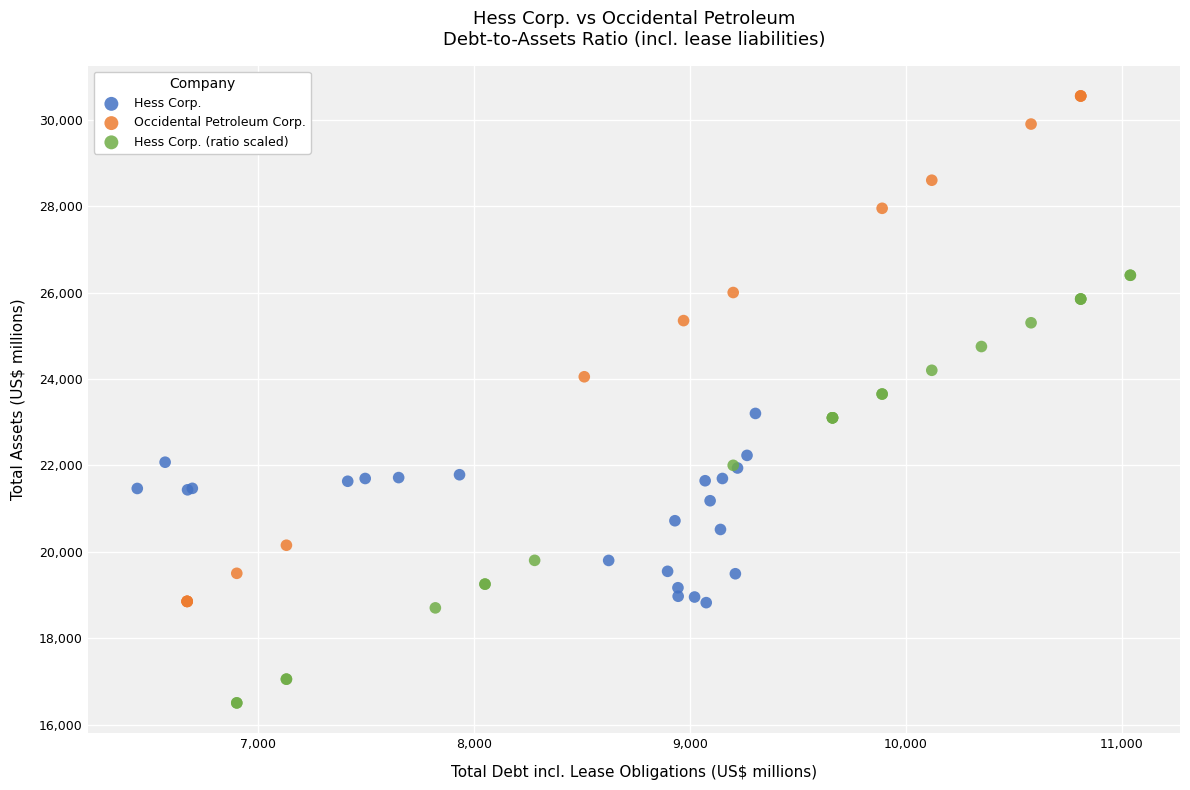

Which series reaches the minimum Y coordinate?

Hess Corp. (ratio scaled)